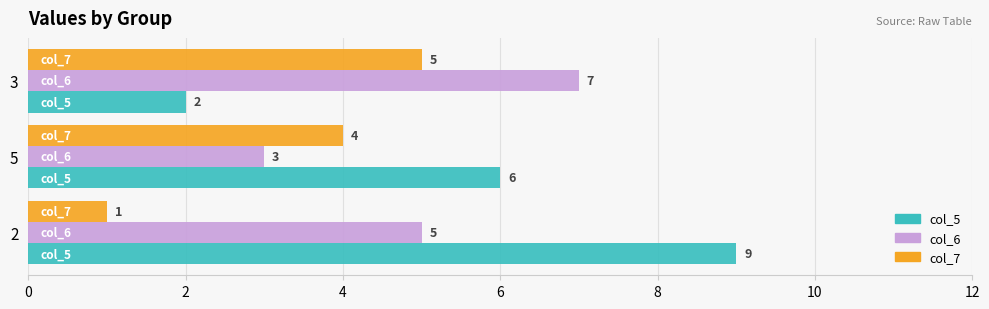

What are all the series names shown in the legend?

col_5, col_6, col_7